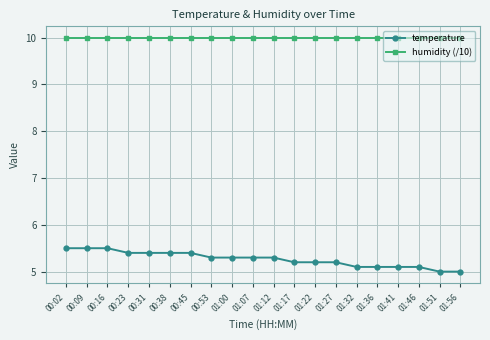

The value of temperature at 01:07 is 5.3. True or false?

True